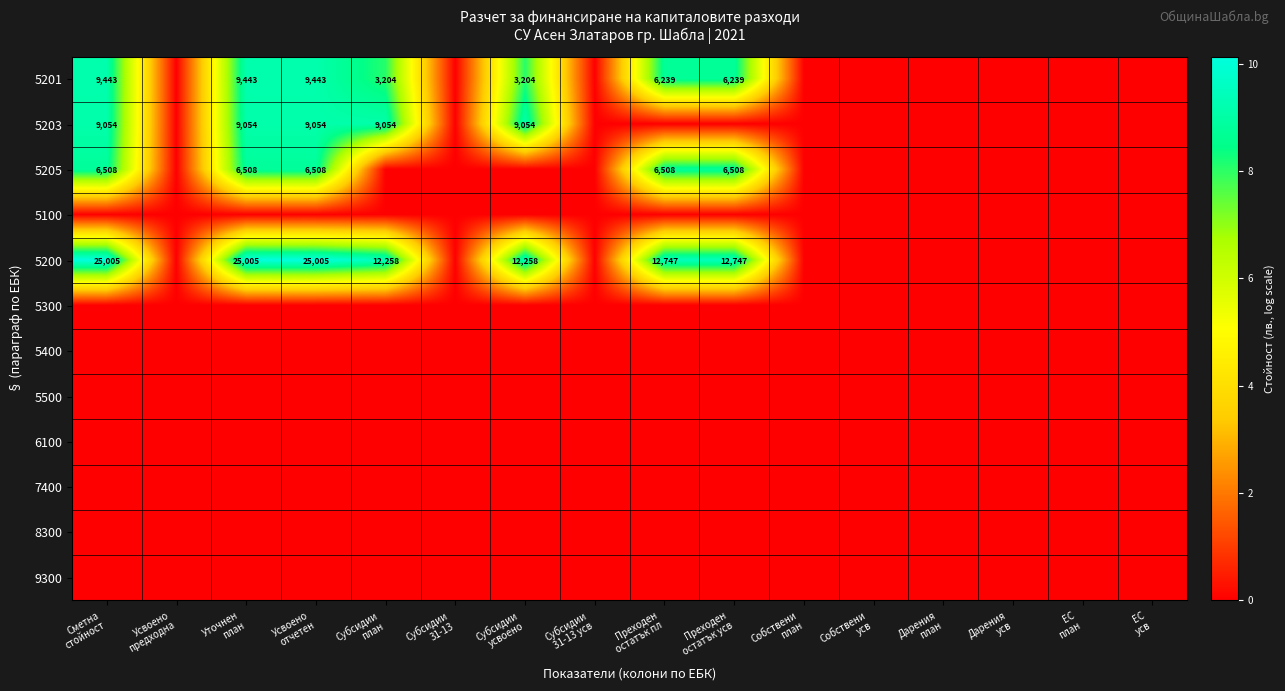

At which label is 5300 closest to 0?

Сметна стойност